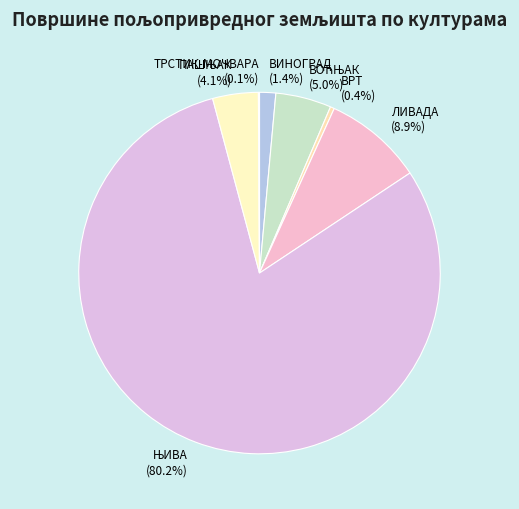

What portion of the pie excludes ВРТ?

99.6%